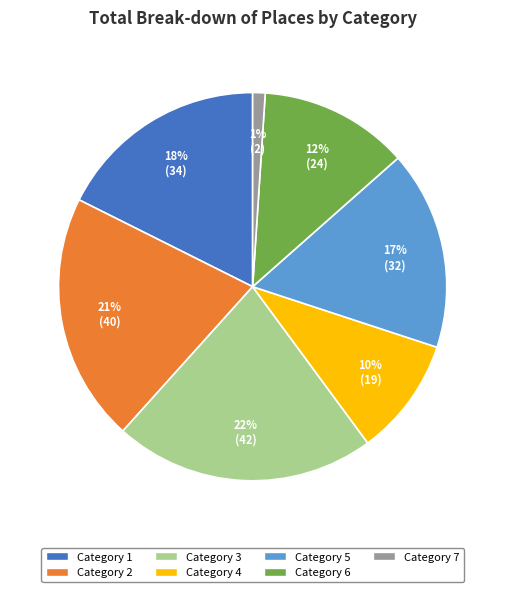

To the nearest percent, what is the average slice percentage?

14%